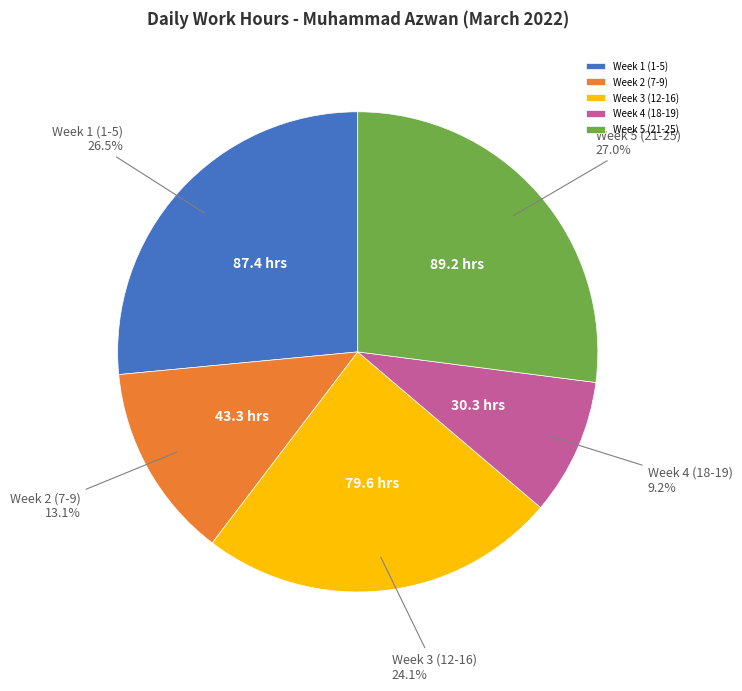

How many slices are in this pie chart?

5